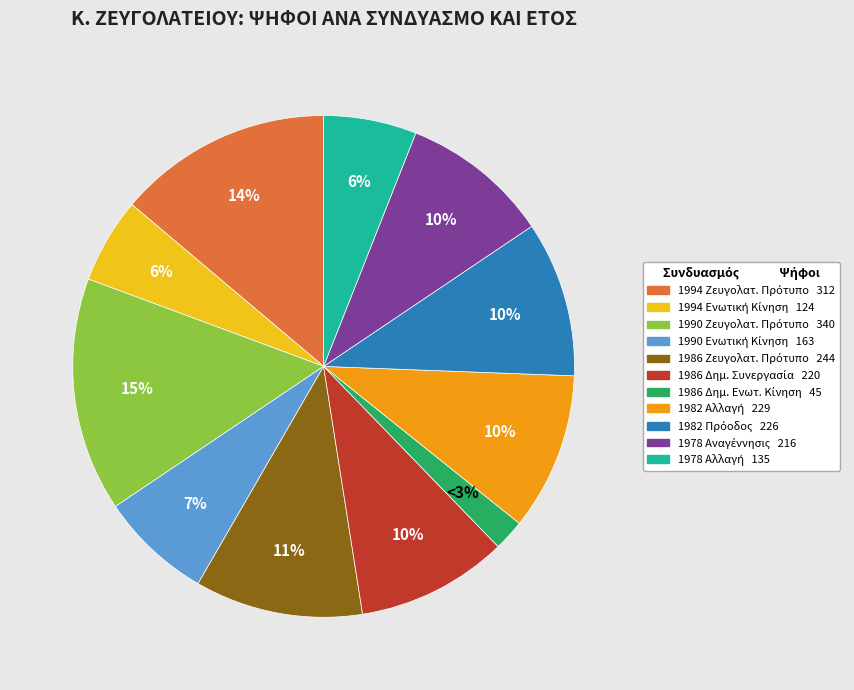

To the nearest percent, what is the average slice percentage?

9%